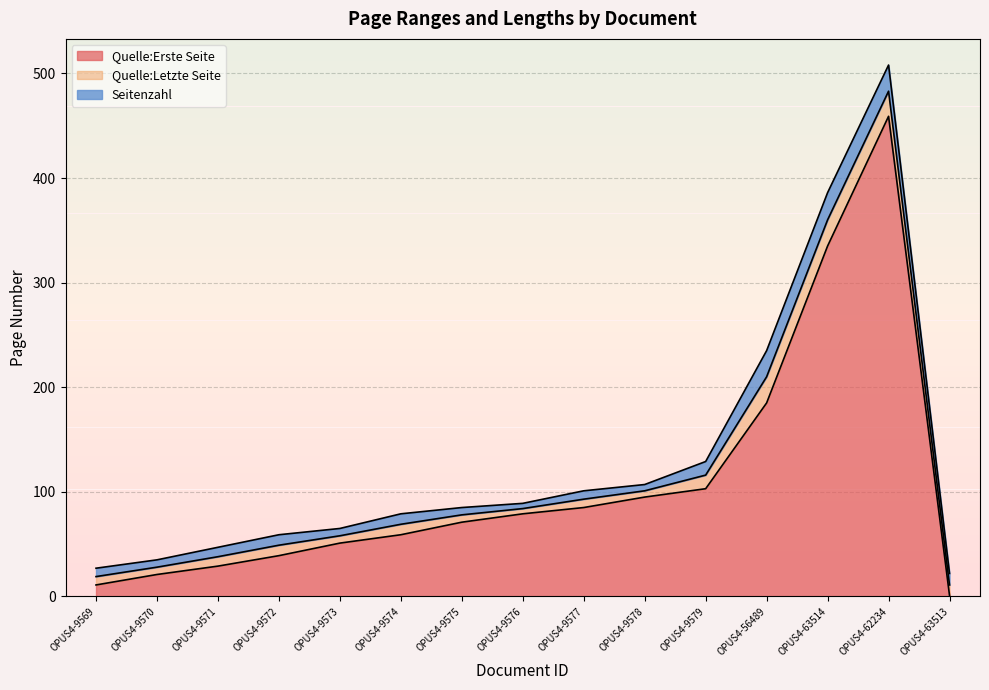

Which category has the highest value in the Quelle:Erste Seite series?

OPUS4-62234